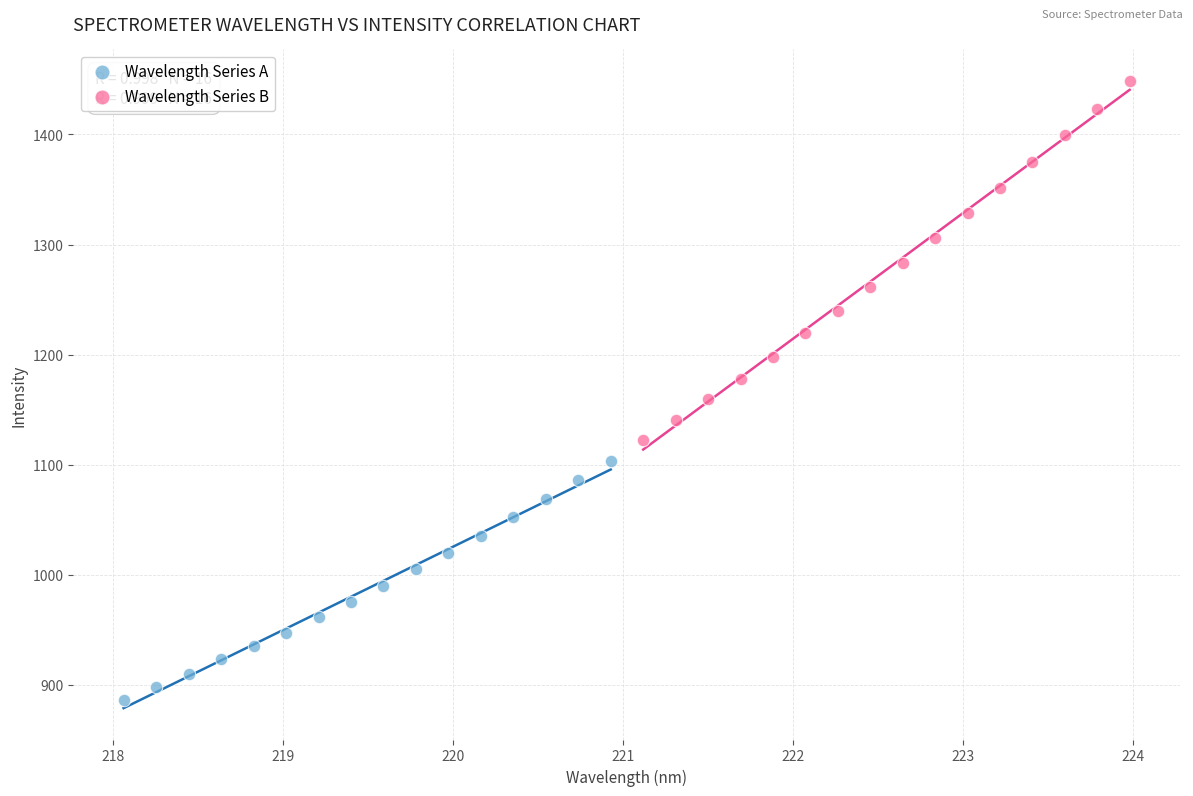

Which series has the largest Y range (max minus min)?

Wavelength Series B